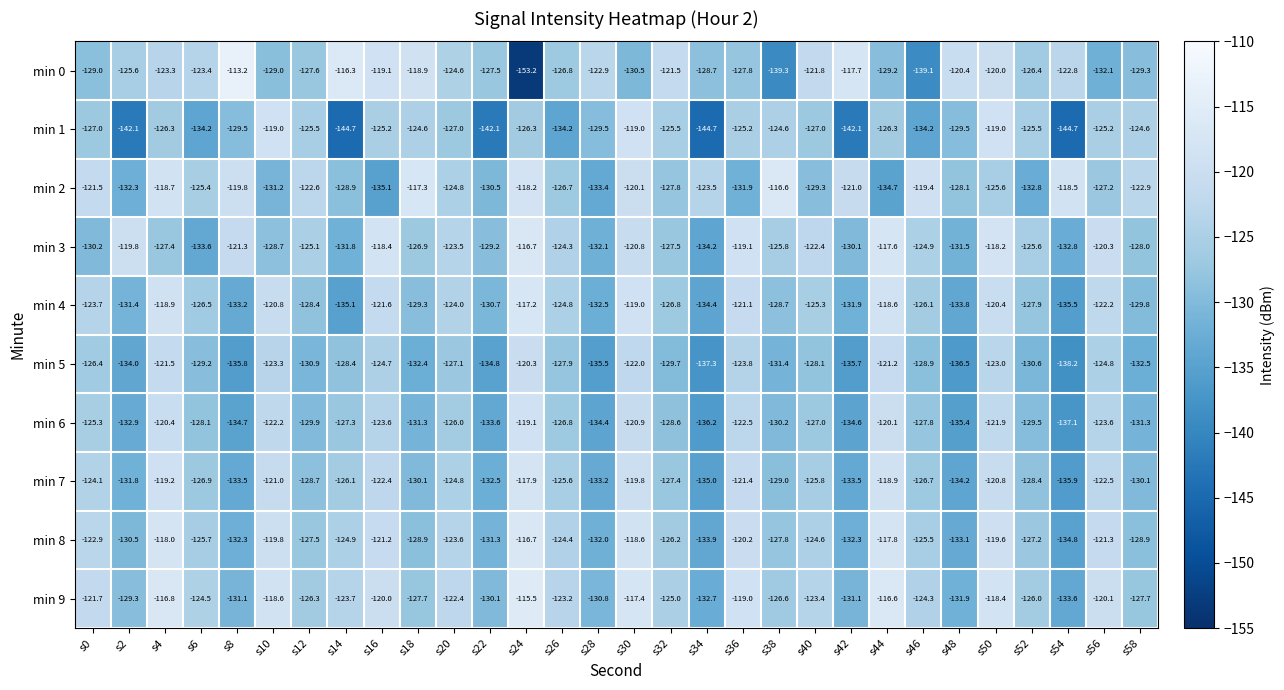

The value of min 5 at s2 is -134.0. True or false?

True